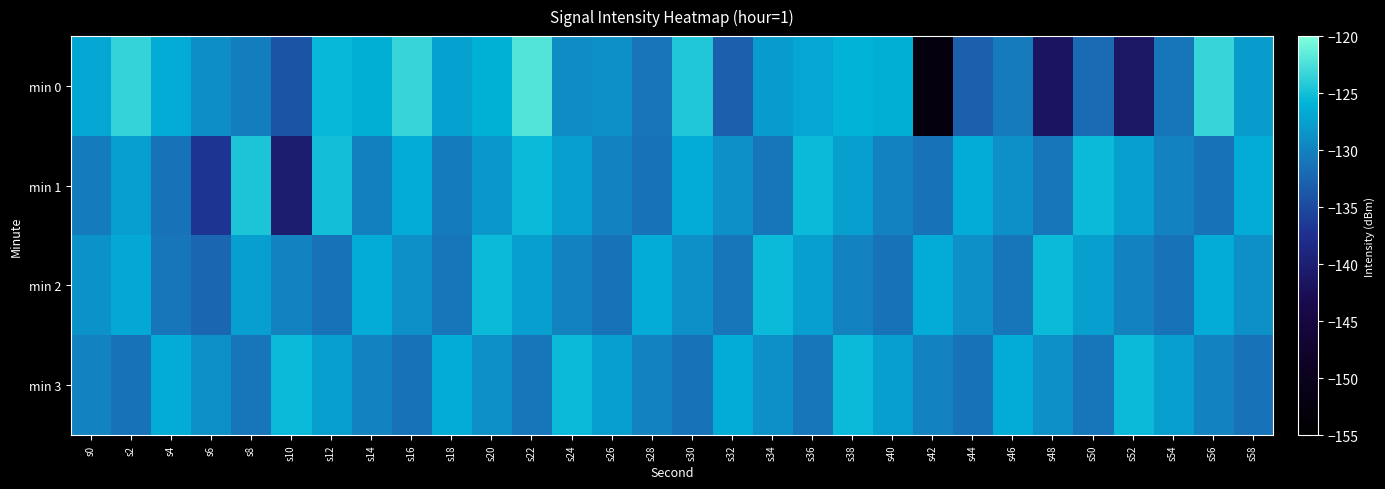

Reading left to right, list all the values displayed in this chart.

min 0: s0=-126.9	s2=-123.6	s4=-126.5	s6=-129.0	s8=-130.3	s10=-134.0	s12=-125.5	s14=-126.2	s16=-123.3	s18=-127.3	s20=-126.2	s22=-122.1	s24=-129.1	s26=-128.8	s28=-131.1	s30=-124.4	s32=-132.9	s34=-127.8	s36=-127.1	s38=-125.9	s40=-126.2	s42=-152.7	s44=-132.9	s46=-130.6	s48=-141.7	s50=-132.0	s52=-141.3	s54=-131.0	s56=-123.4	s58=-127.8
min 1: s0=-130.4	s2=-127.6	s4=-131.2	s6=-137.0	s8=-124.5	s10=-140.3	s12=-125.0	s14=-130.2	s16=-126.5	s18=-130.5	s20=-128.3	s22=-125.4	s24=-127.7	s26=-129.9	s28=-131.2	s30=-126.5	s32=-128.8	s34=-131.0	s36=-125.4	s38=-127.7	s40=-129.9	s42=-131.2	s44=-126.5	s46=-128.8	s48=-131.0	s50=-125.4	s52=-127.7	s54=-129.9	s56=-131.2	s58=-126.5
min 2: s0=-128.5	s2=-126.8	s4=-131.0	s6=-132.4	s8=-127.7	s10=-129.9	s12=-131.2	s14=-126.5	s16=-128.8	s18=-131.0	s20=-125.4	s22=-127.7	s24=-129.9	s26=-131.2	s28=-126.5	s30=-128.8	s32=-131.0	s34=-125.4	s36=-127.7	s38=-129.9	s40=-131.2	s42=-126.5	s44=-128.8	s46=-131.0	s48=-125.4	s50=-127.7	s52=-129.9	s54=-131.2	s56=-126.5	s58=-128.8
min 3: s0=-129.9	s2=-131.2	s4=-126.5	s6=-128.8	s8=-131.0	s10=-125.4	s12=-127.7	s14=-129.9	s16=-131.2	s18=-126.5	s20=-128.8	s22=-131.0	s24=-125.4	s26=-127.7	s28=-129.9	s30=-131.2	s32=-126.5	s34=-128.8	s36=-131.0	s38=-125.4	s40=-127.7	s42=-129.9	s44=-131.2	s46=-126.5	s48=-128.8	s50=-131.0	s52=-125.4	s54=-127.7	s56=-129.9	s58=-131.2